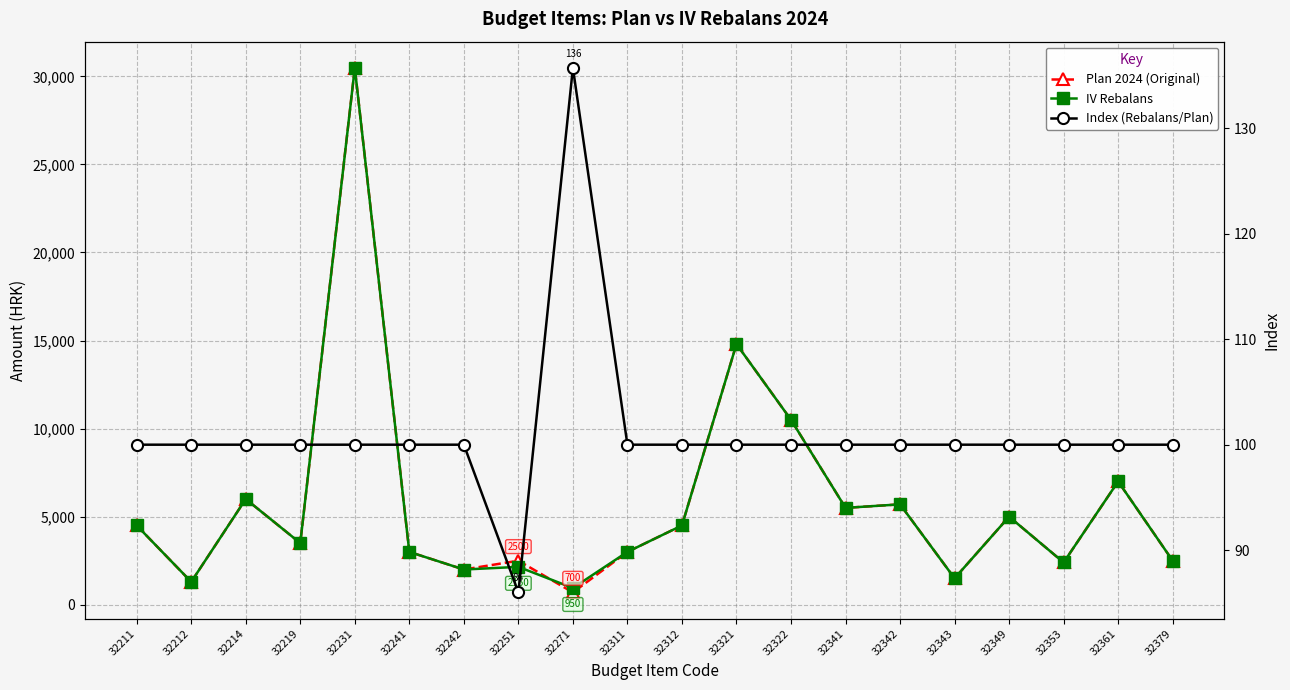

How many values in the IV Rebalans series exceed 4500?

8